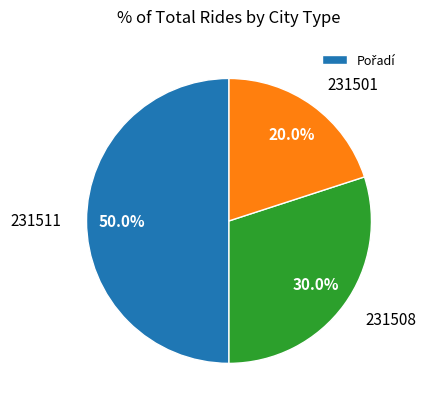

What portion of the pie excludes 231501?

80.0%